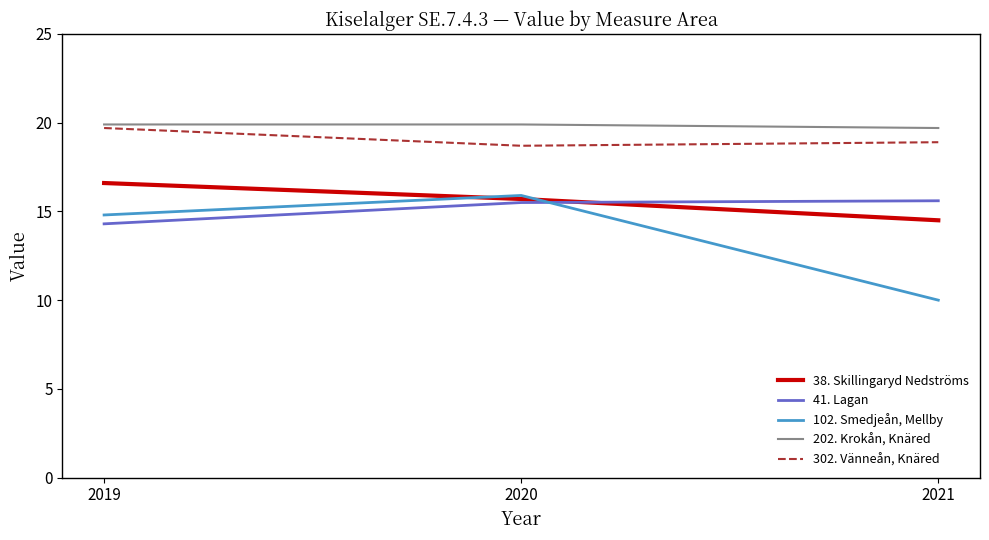

What is the difference between the maximum and minimum values in the 102. Smedjeån, Mellby series?

5.9